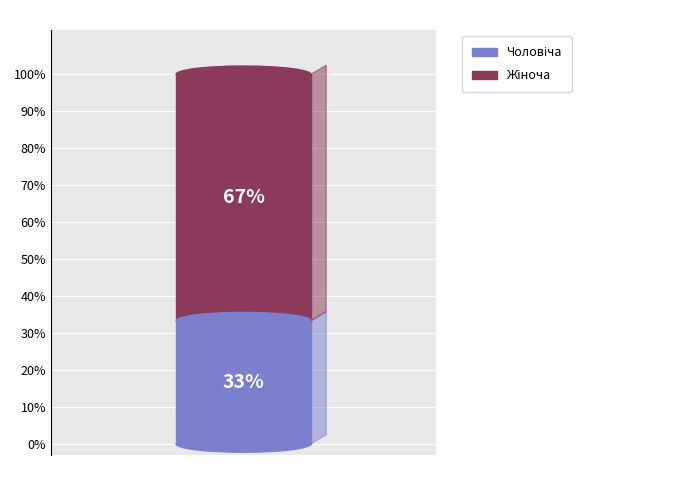

True or false: Чоловіча accounts for 46% of the total.

False